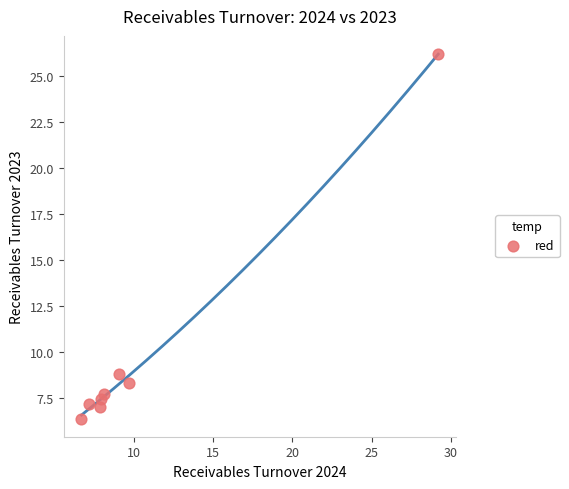

What is the average X value?

10.7